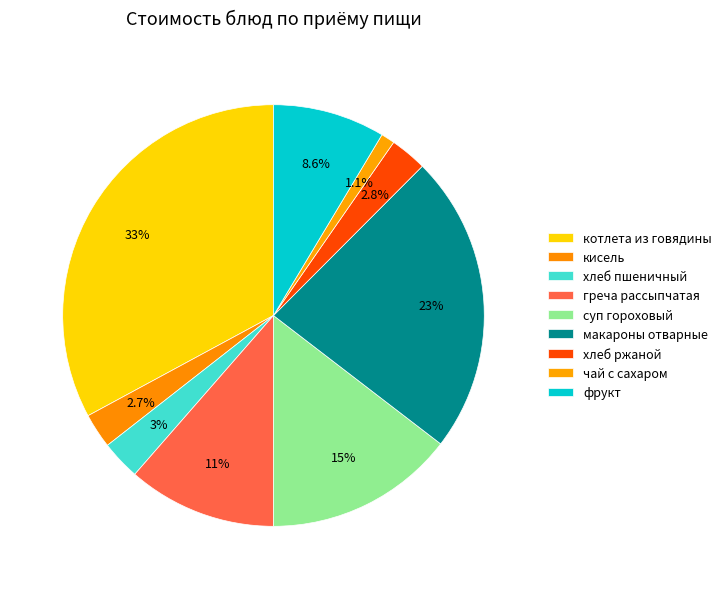

What is the smallest slice in the pie chart?

чай с сахаром